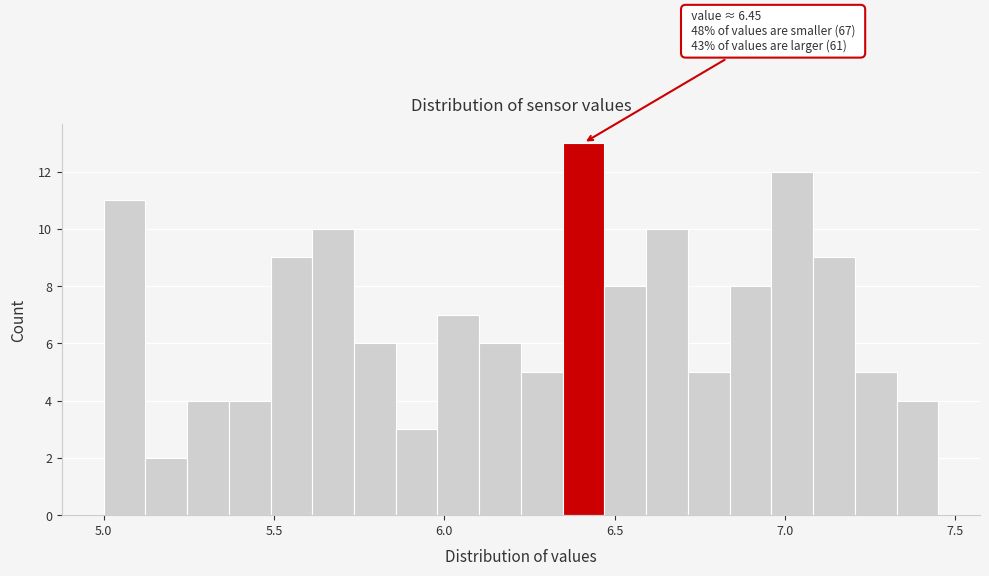

Around what value on the x-axis is the tallest bar? Give the approximate position of its centre, as read against the axis.

6.40